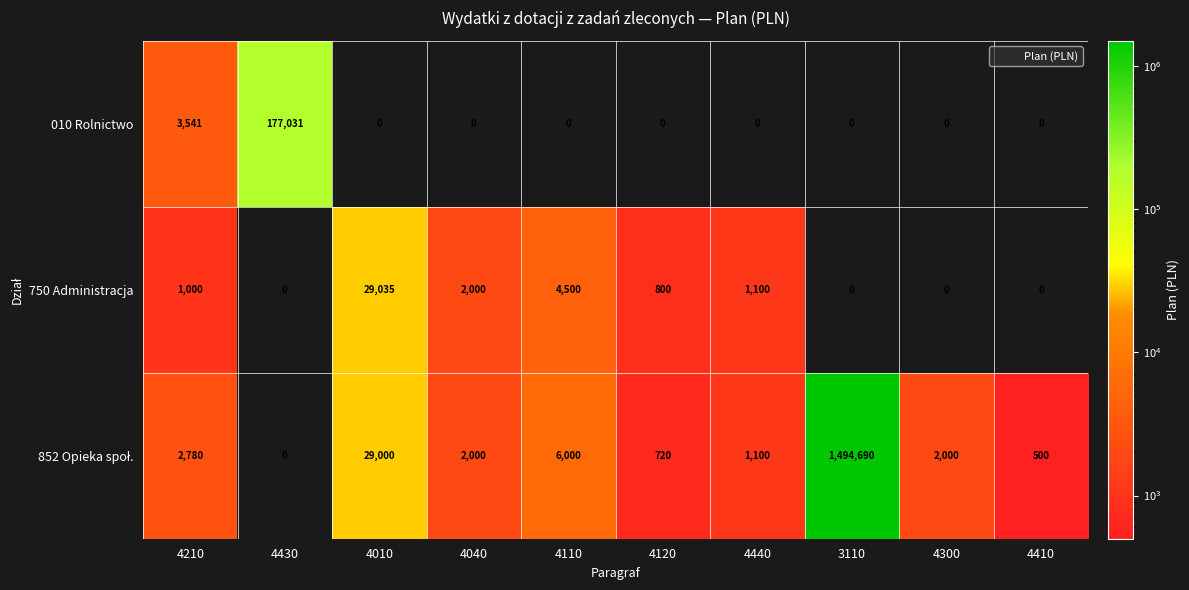

What is the total value across all series at 4210?

7321